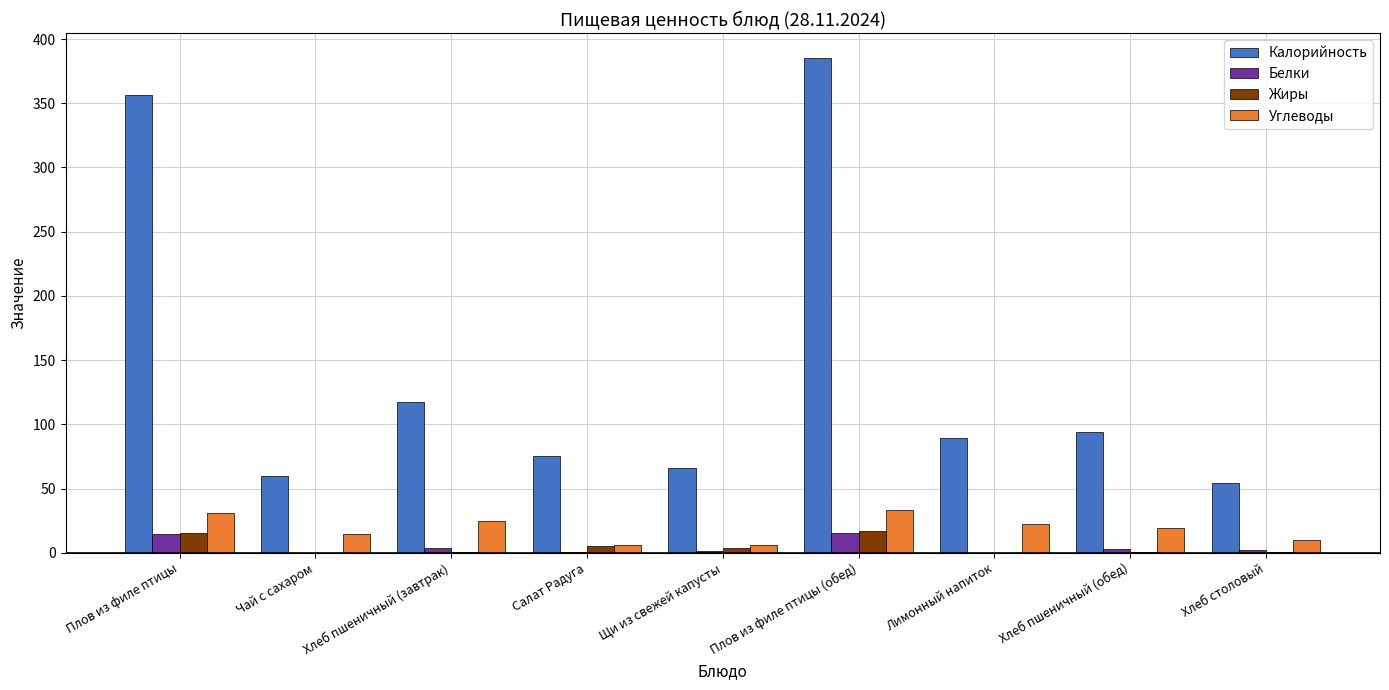

How many series are shown in this chart?

4